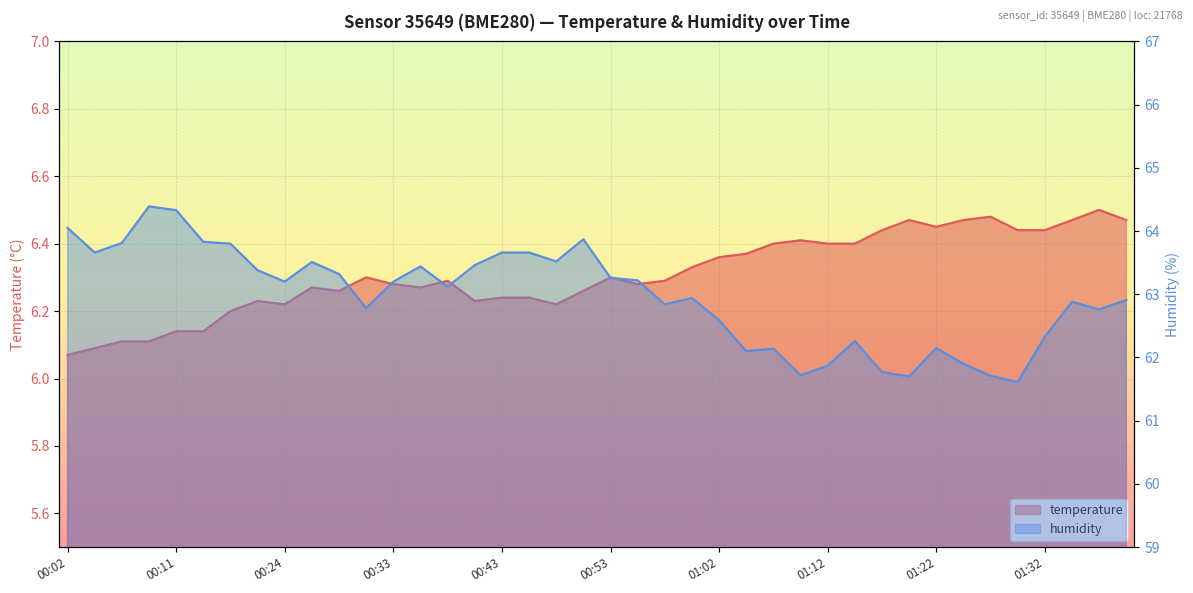

The value of humidity at 01:24 is 93.0. True or false?

False